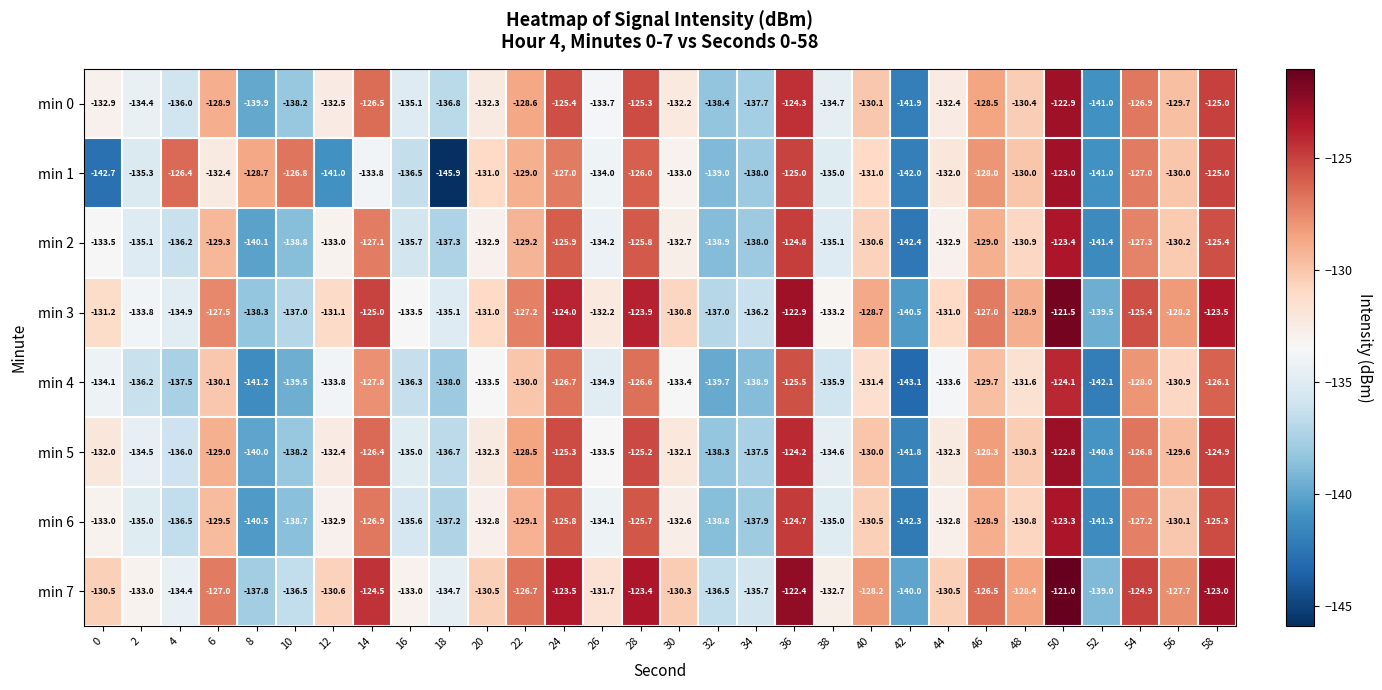

At which label does min 5 reach its minimum?

42